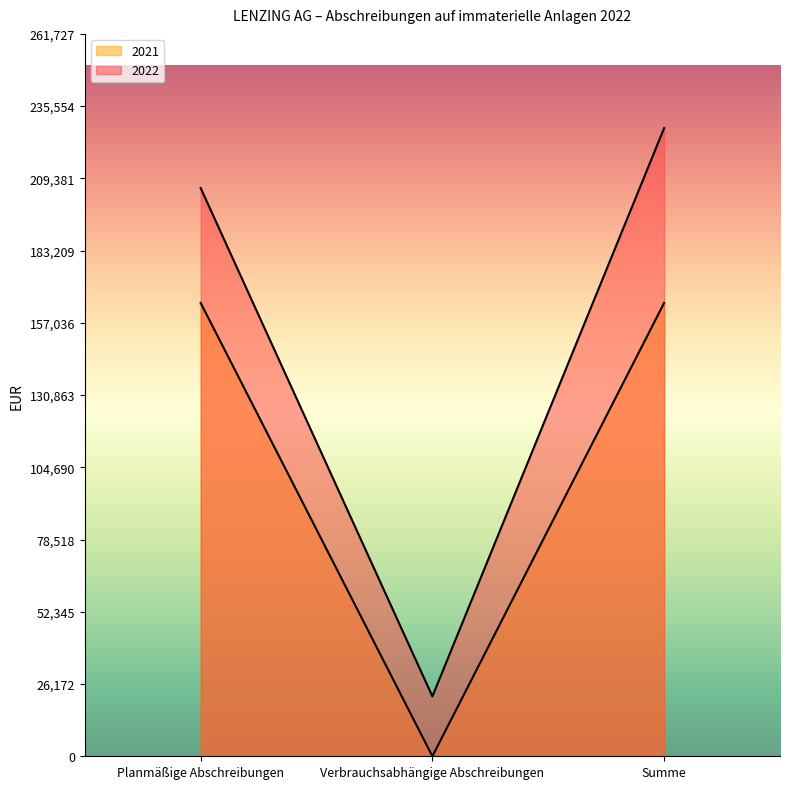

Between Planmäßige Abschreibungen and Verbrauchsabhängige Abschreibungen, which series saw the biggest shift?

2022